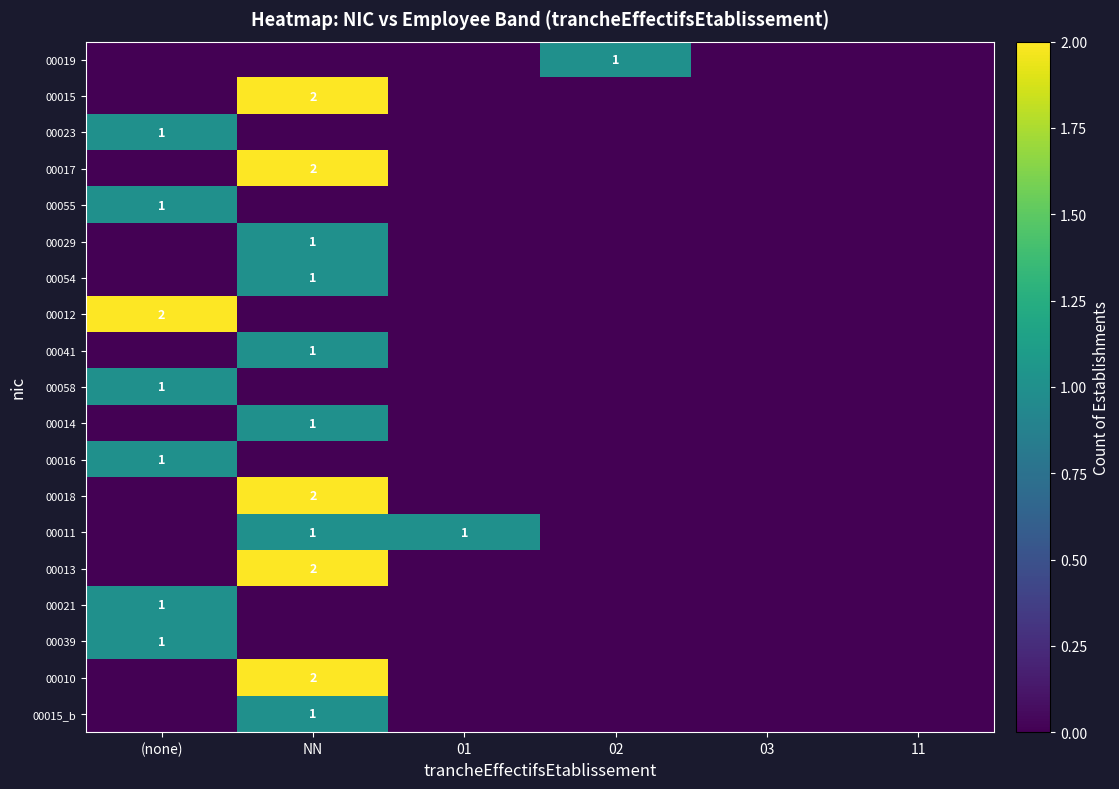

What is the total value across all series at NN?

16